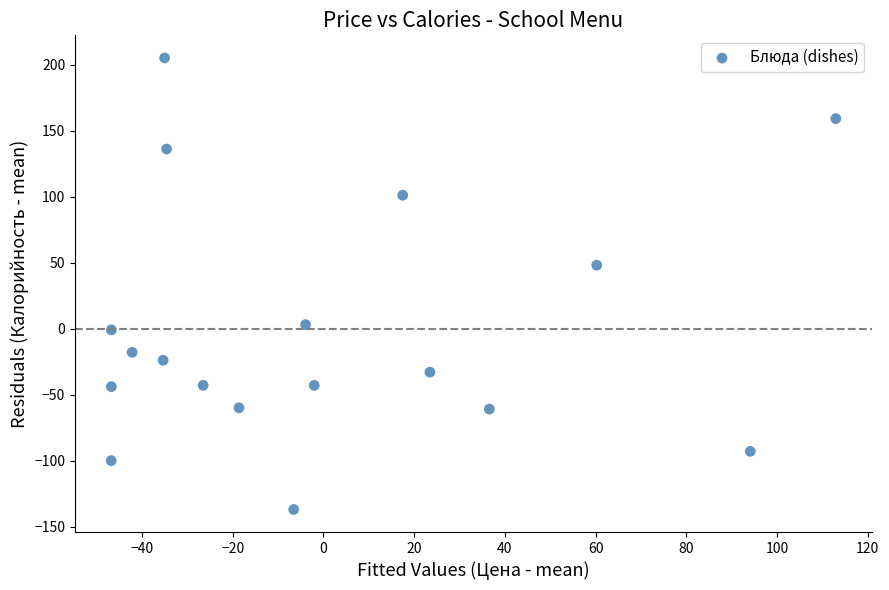

What Y value in the scatter plot is closest to 34?

48.3